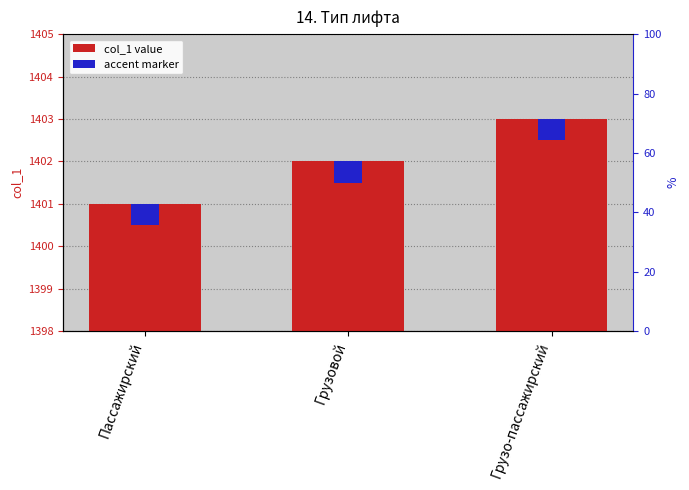

What is the approximate value at Пассажирский?

1401